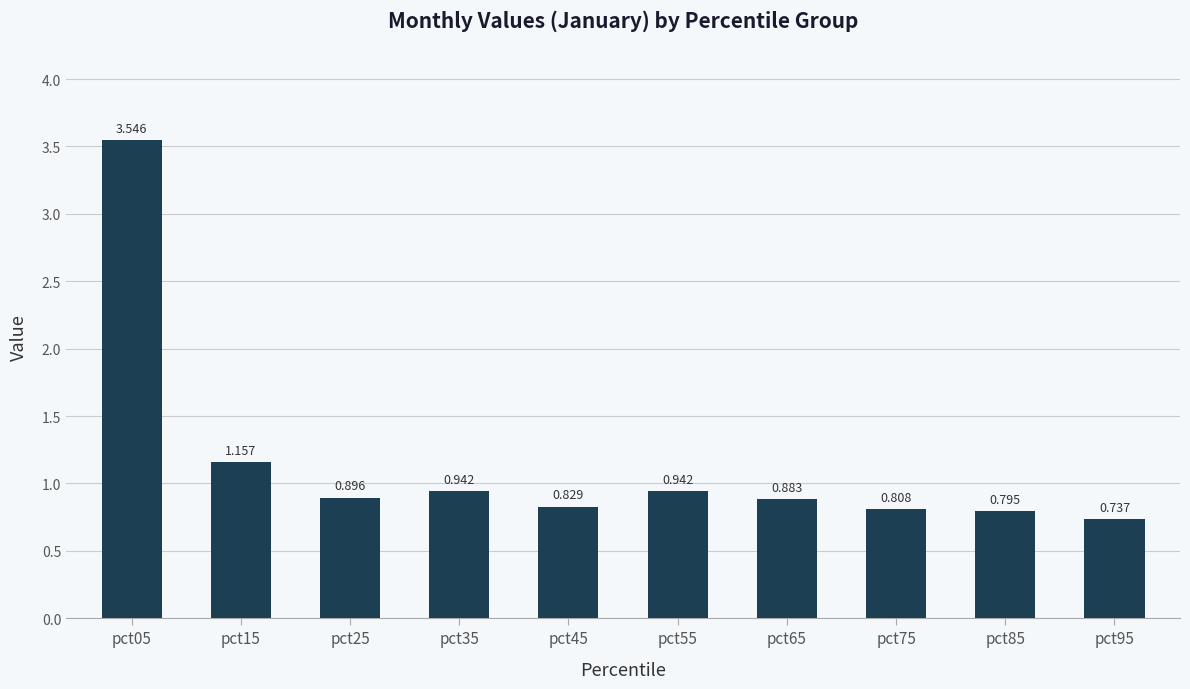

List the labels in order of value, largest first.

pct05, pct15, pct35, pct55, pct25, pct65, pct45, pct75, pct85, pct95